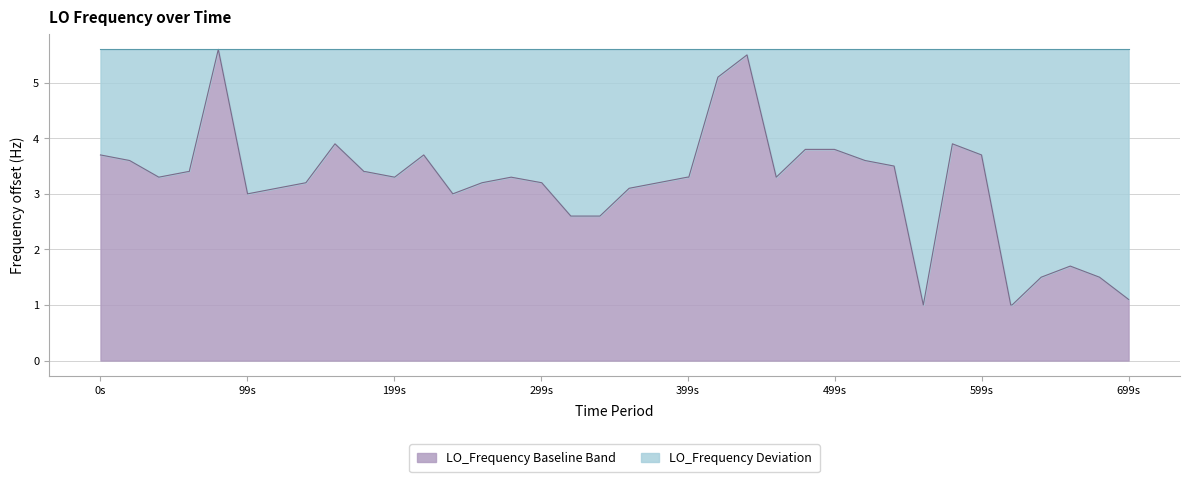

What is the difference between the maximum and minimum values?

4.6